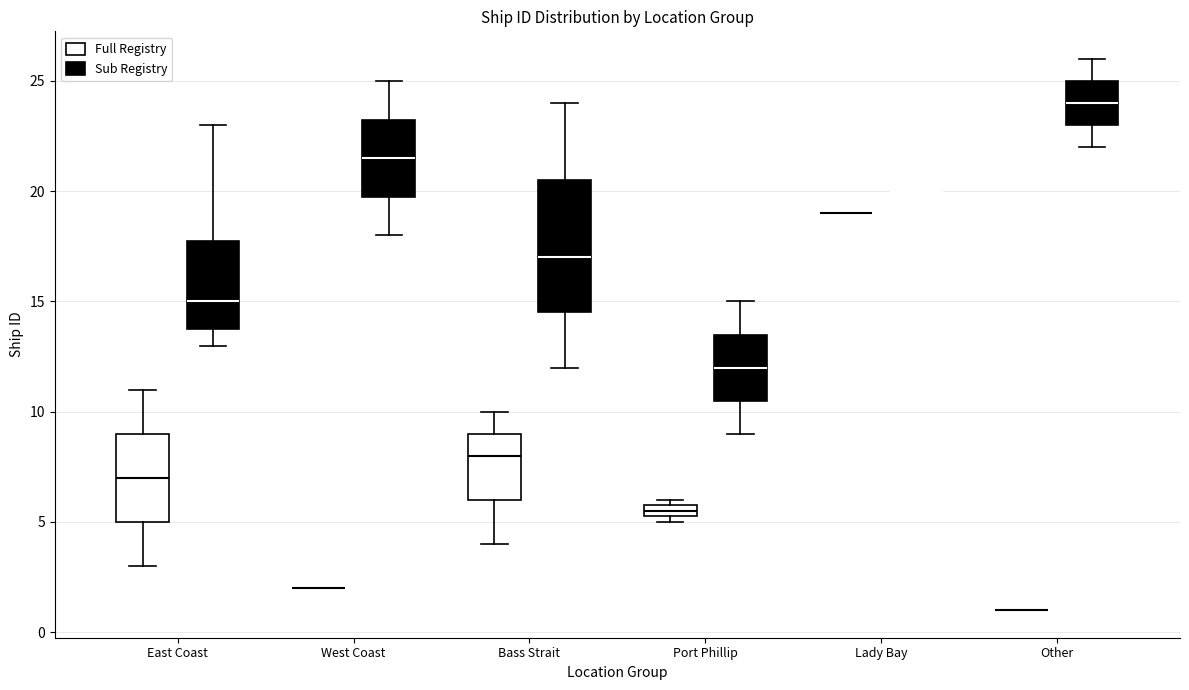

Comparing the boxes themselves (not the whiskers), which one is the tallest?

Bass Strait (Sub Registry)